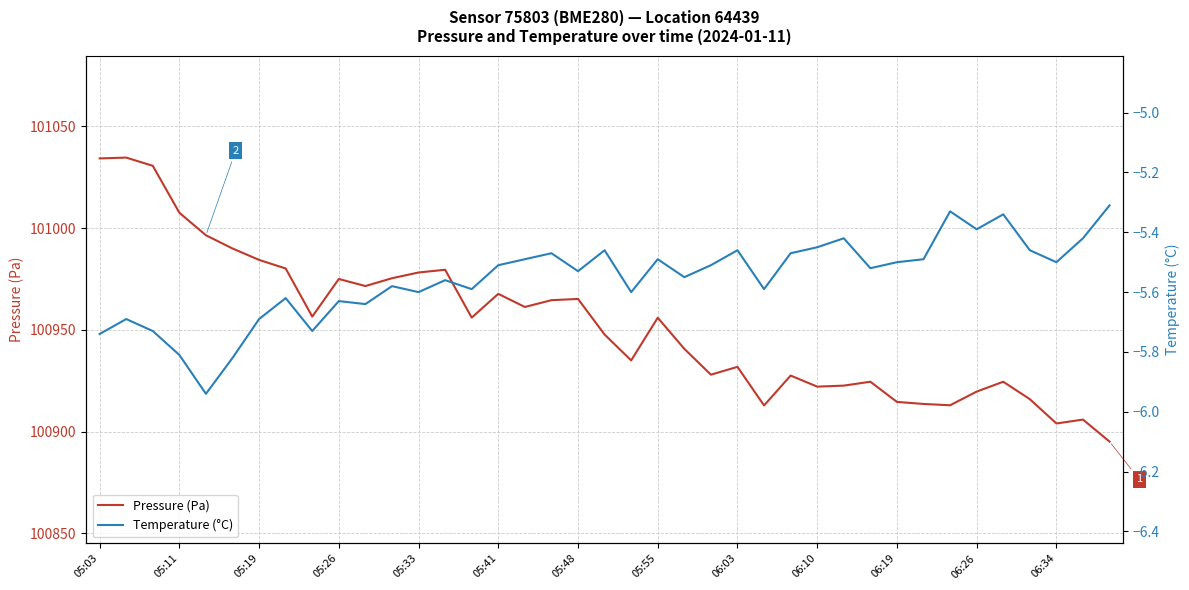

The Pressure (Pa) series shows 100965.2 at 05:48. True or false?

True